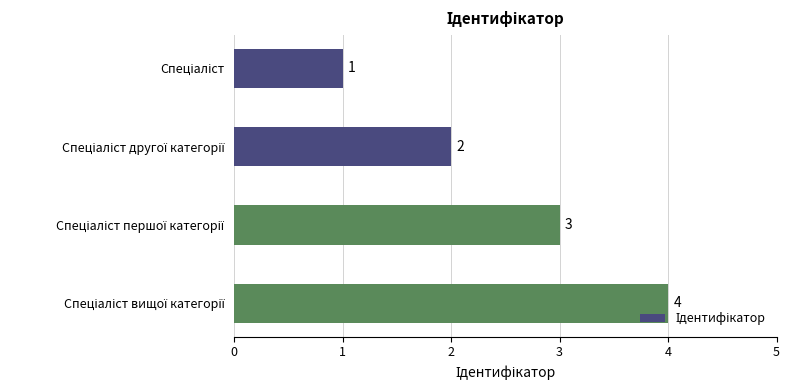

How many values are between 2 and 4?

3